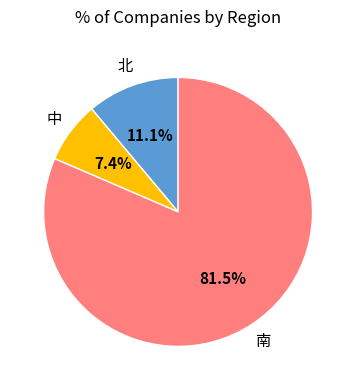

Does any single category account for the majority?

Yes